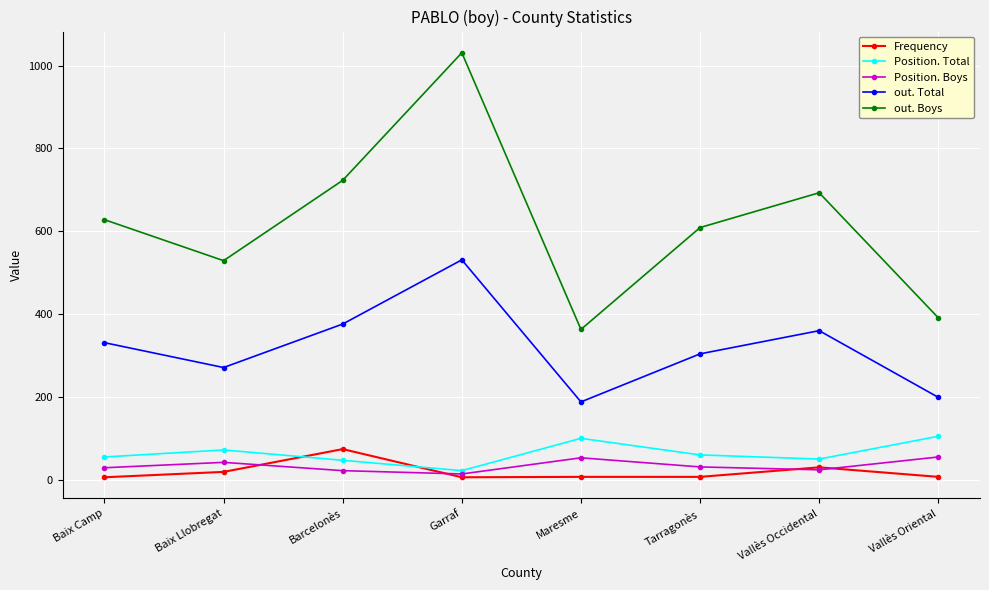

What is the sum of the out. Total values at Maresme and Barcelonès?

564